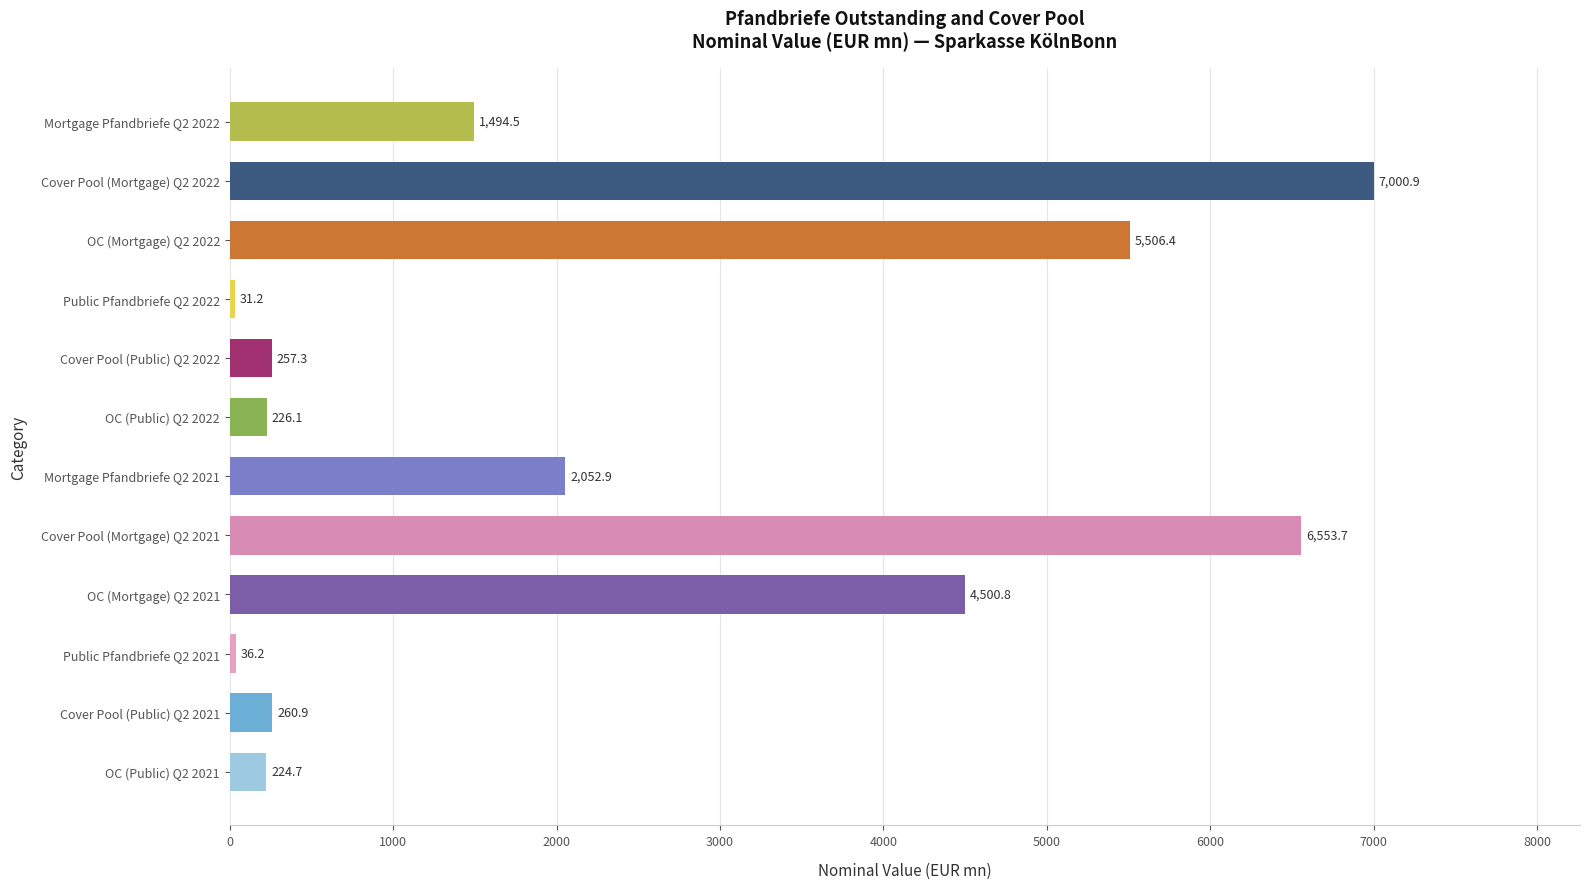

The value at Cover Pool (Mortgage) Q2 2021 is 10230.5. True or false?

False